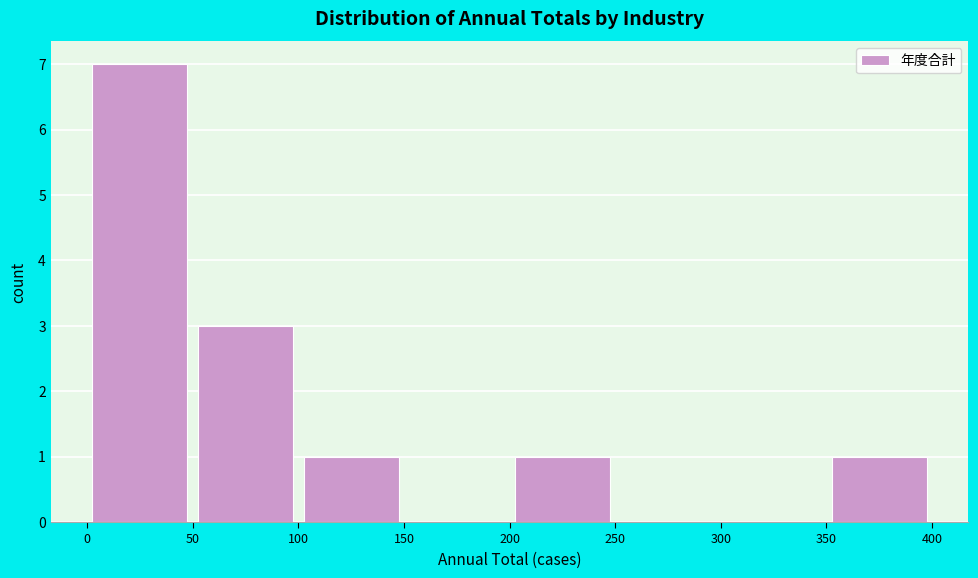

Over which range of the x-axis is the bar tallest?

0 to 50